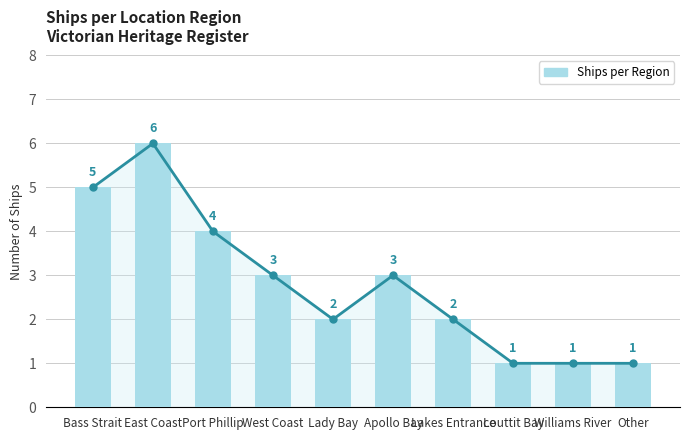

What is the difference between the maximum and minimum values?

5